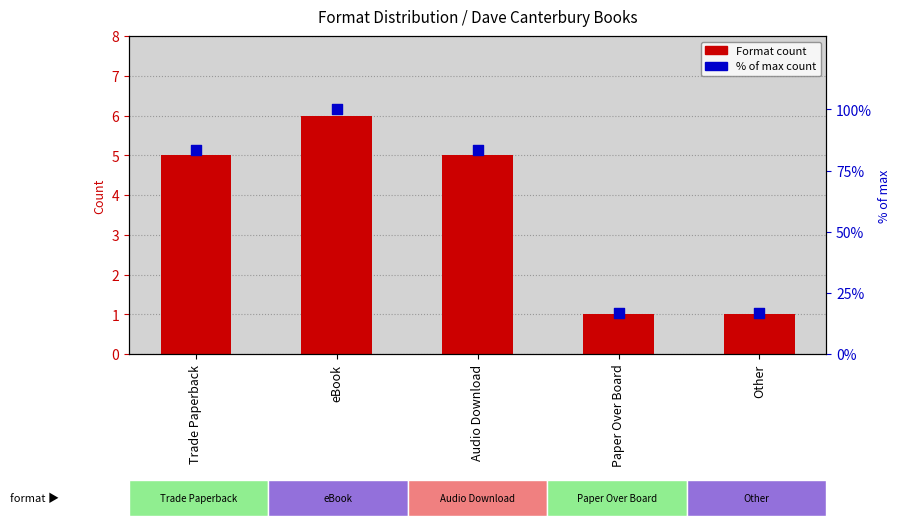

What are all the series names shown in the legend?

Format count, % of max count